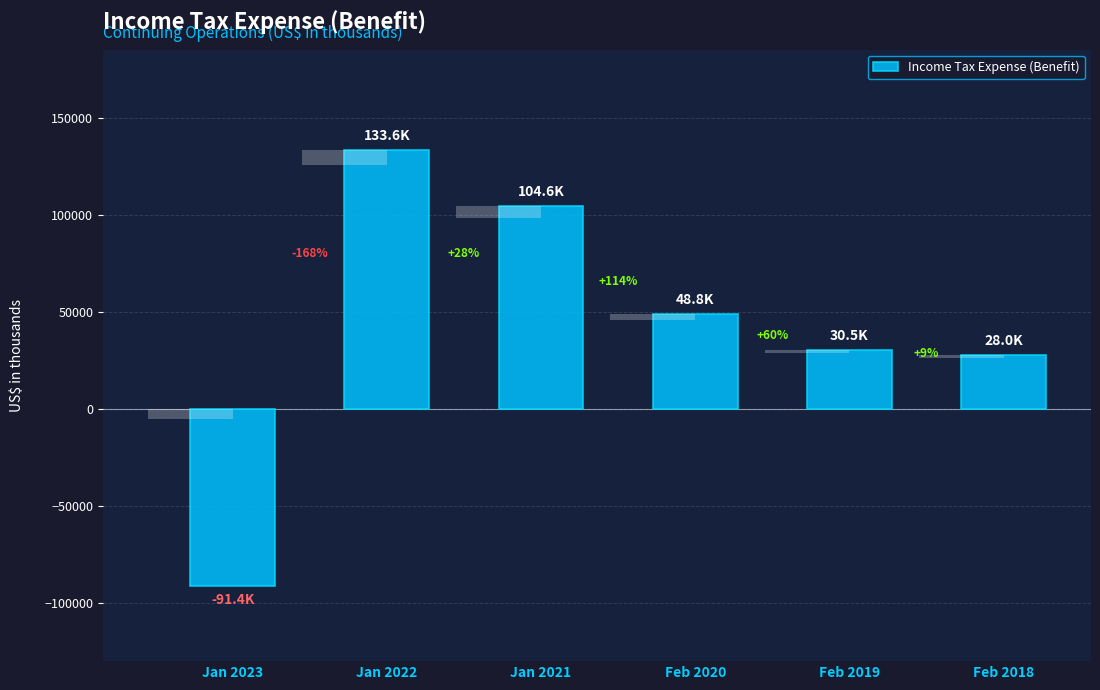

How many positive values are there?

5